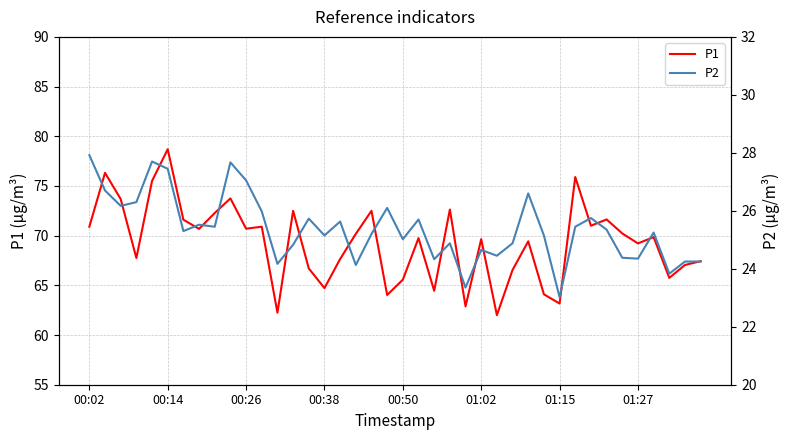

The value of P1 at 00:14 is 50.4. True or false?

False